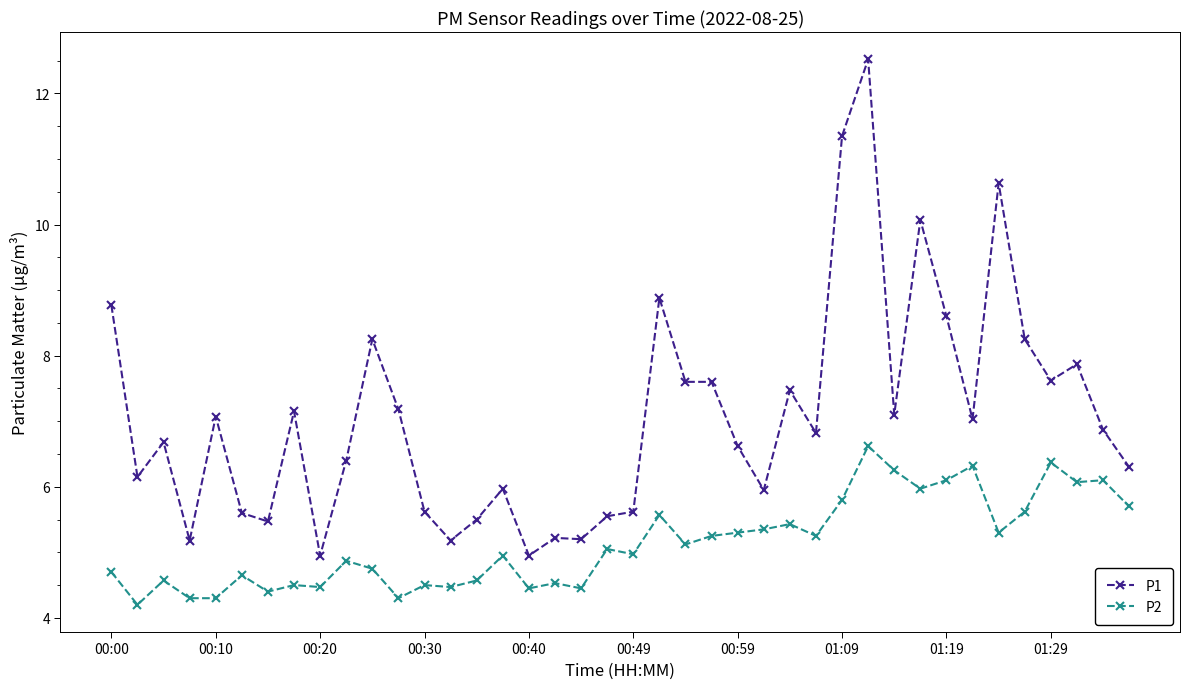

What is the value of the P1 point at the 4th from the left?

5.2